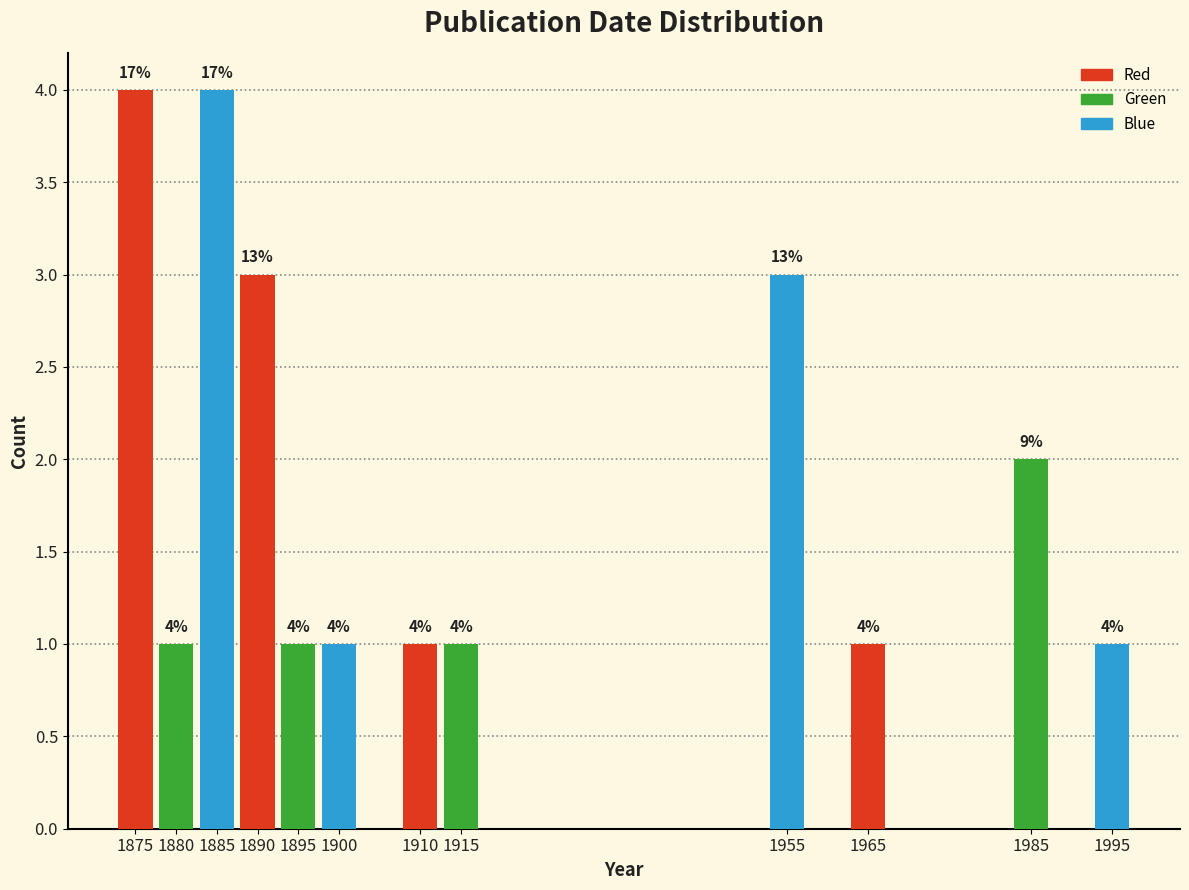

Reading right to left, extract all data points from this chart.

1995=1	1985=2	1965=1	1955=3	1915=1	1910=1	1900=1	1895=1	1890=3	1885=4	1880=1	1875=4